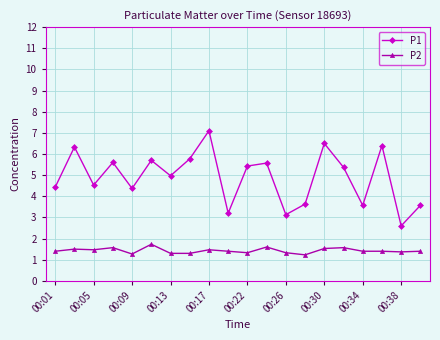

True or false: P2 and P1 intersect in this chart.

False